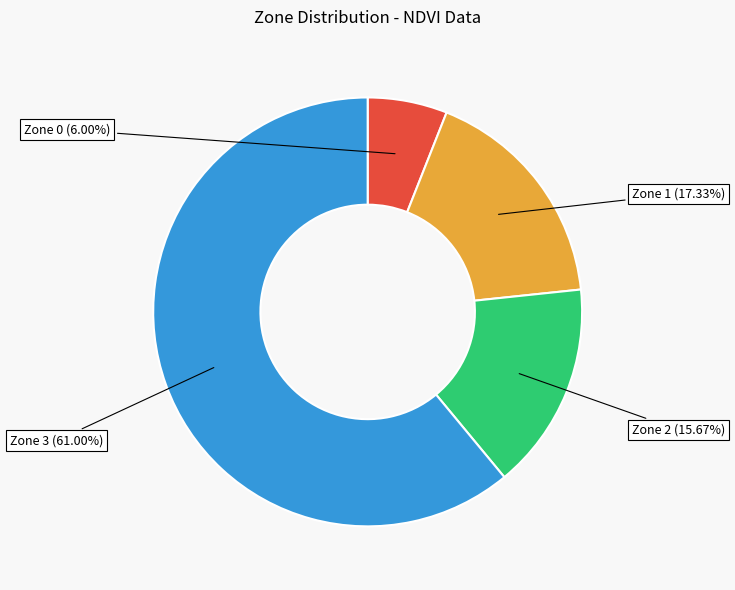

Is there a majority slice in this chart?

Yes